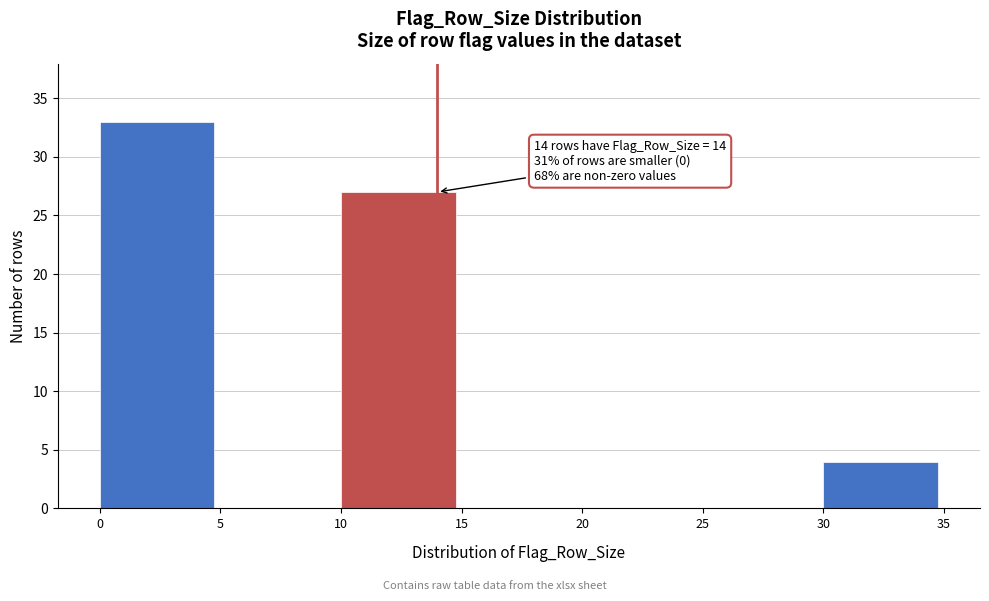

Which range on the x-axis has the tallest bar?

0 to 5